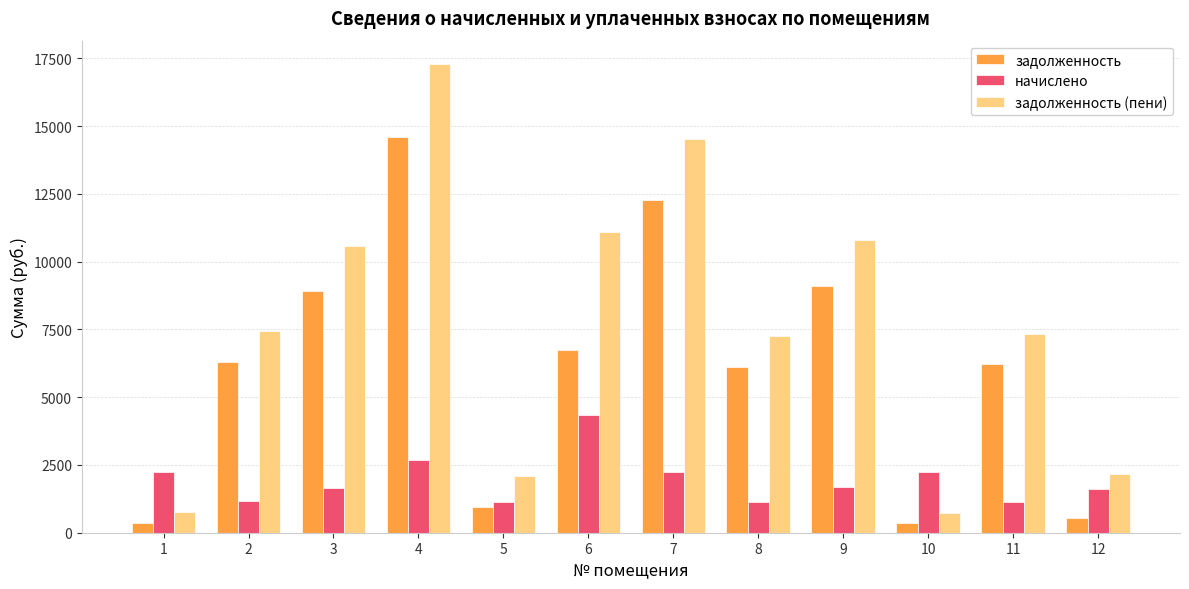

Count the number of categories in the chart.

12